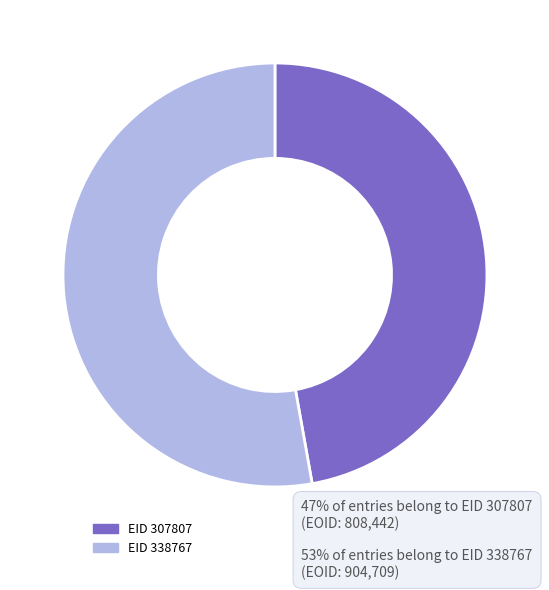

Is there a majority slice in this chart?

Yes